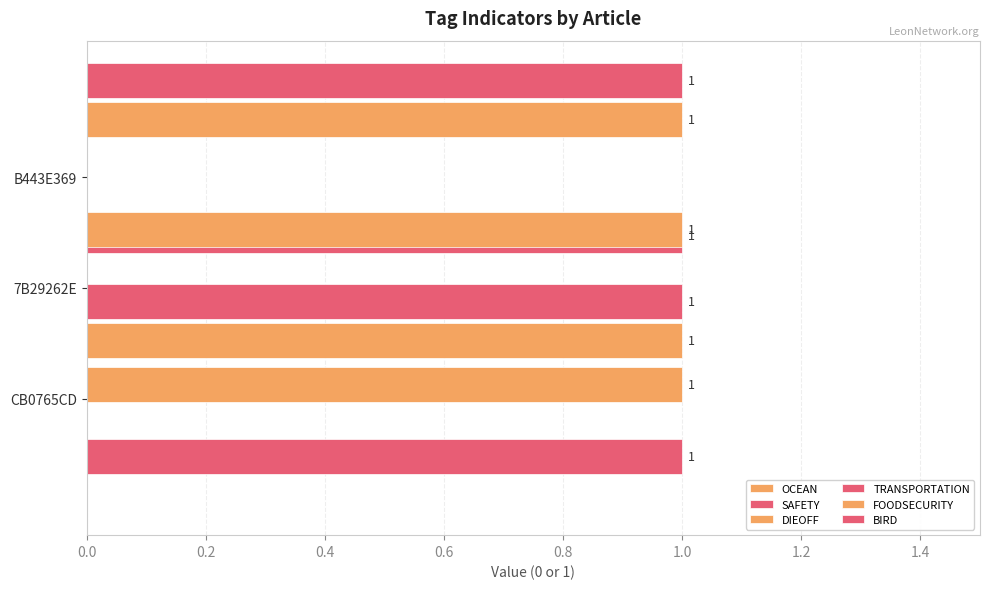

How many series are shown in this chart?

6